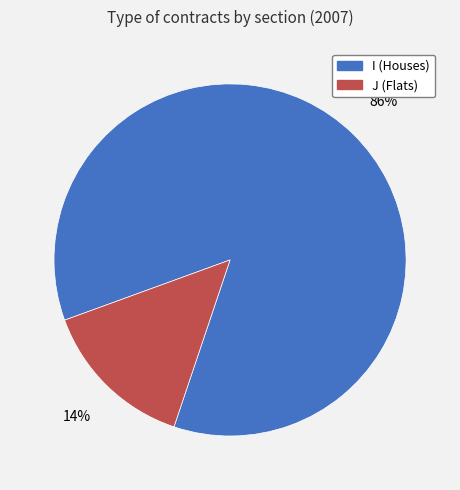

True or false: I accounts for 86% of the total.

True